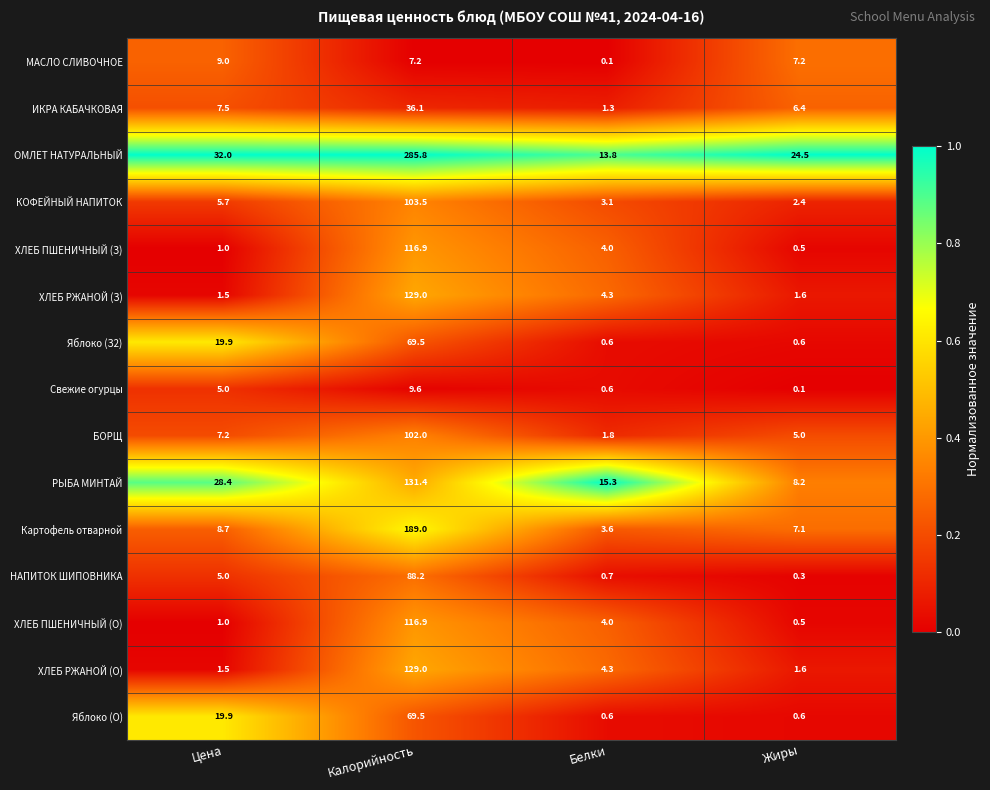

At which label does БОРЩ first exceed 7?

Цена